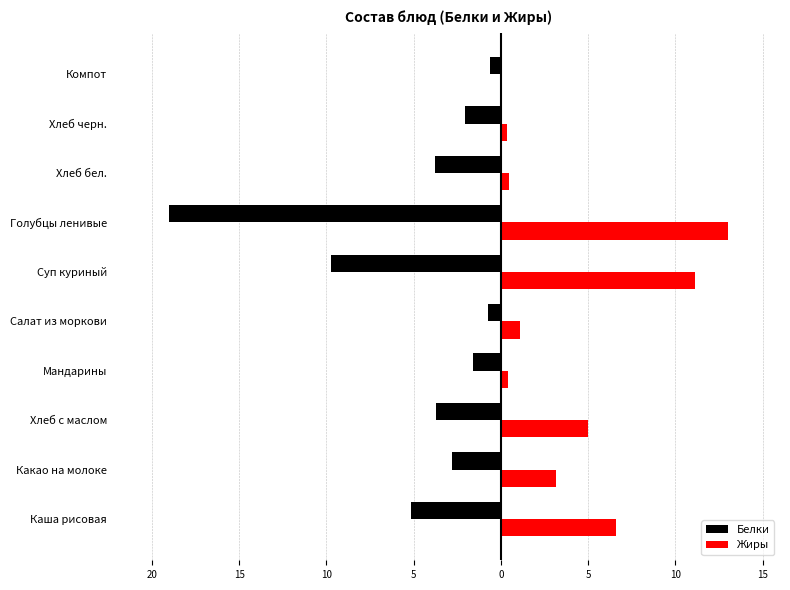

Which series has the widest spread of values?

Белки